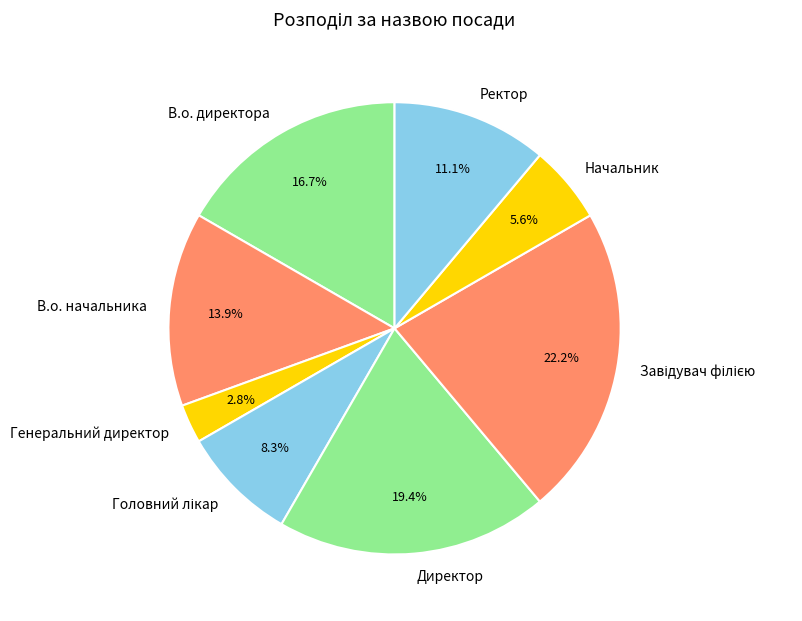

What portion of the pie excludes В.о. директора?

83.3%